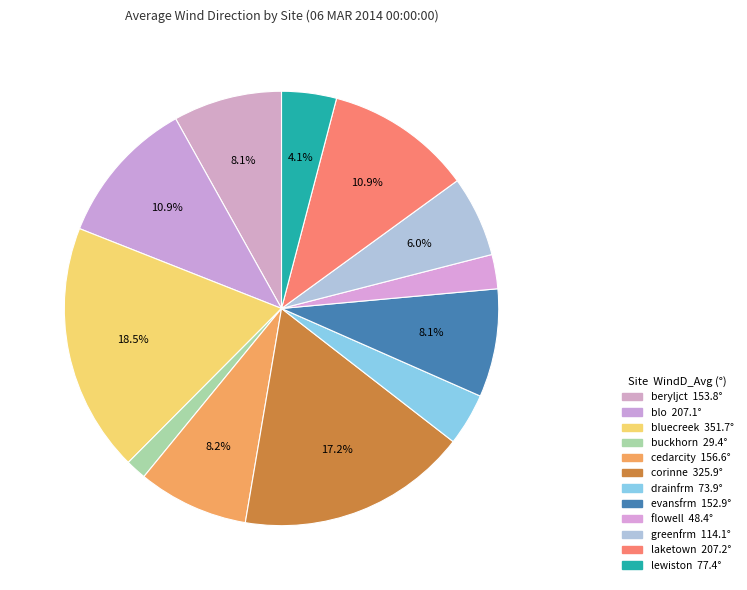

Which category has the smallest portion of the pie?

buckhorn